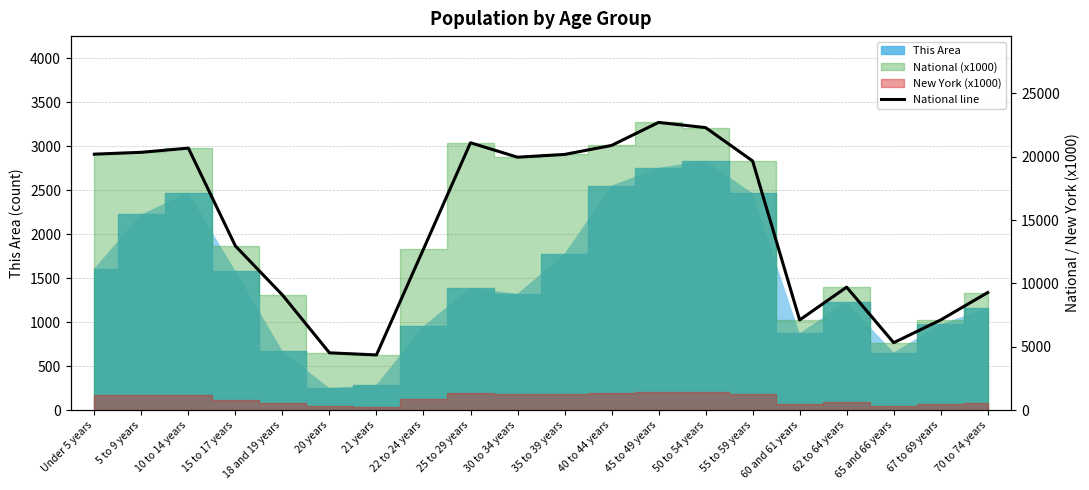

What is the value of the 13th point from the left?

22708.6